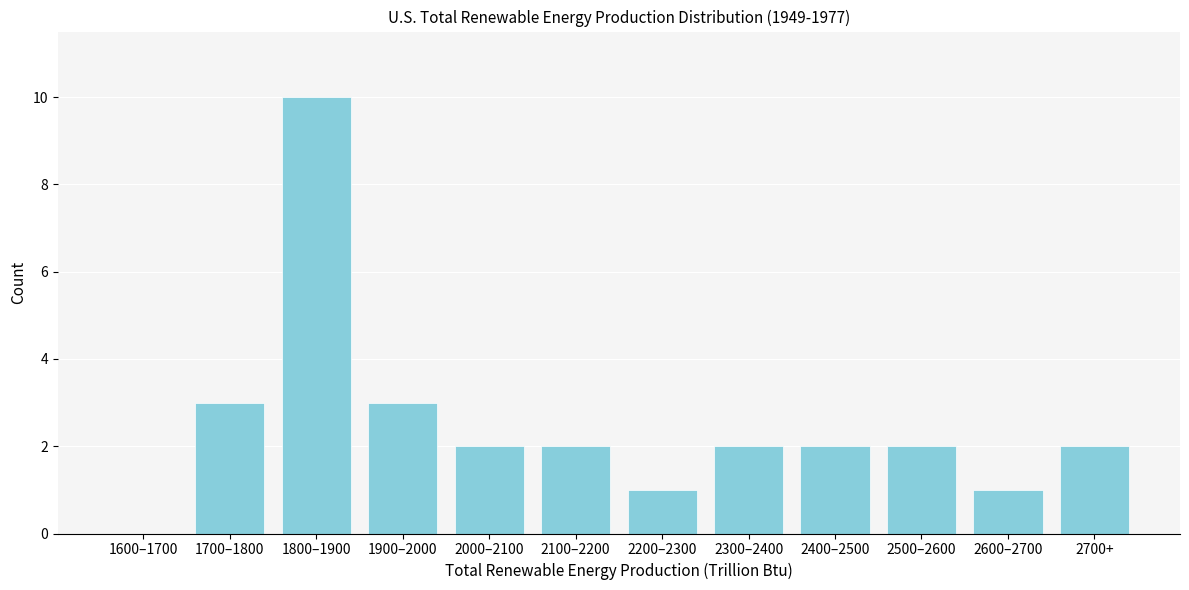

Reading left to right, what are all the values shown in this chart?

1600–1700=0	1700–1800=3	1800–1900=10	1900–2000=3	2000–2100=2	2100–2200=2	2200–2300=1	2300–2400=2	2400–2500=2	2500–2600=2	2600–2700=1	2700+=2